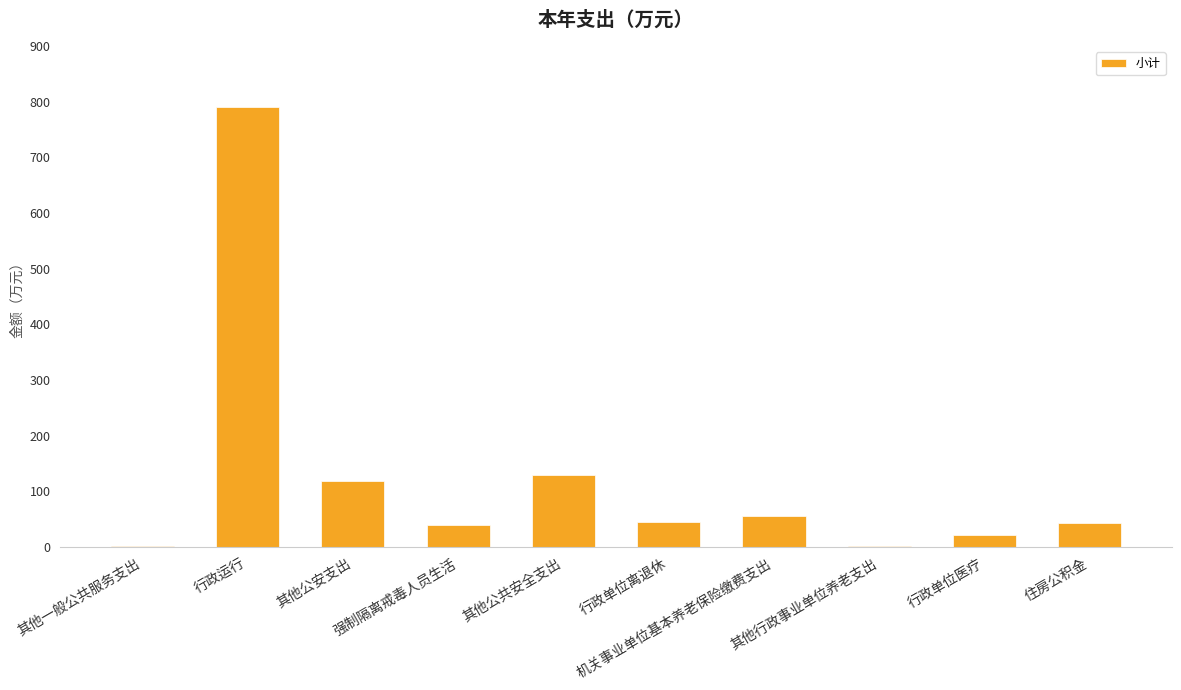

Is it true that the value at 行政单位医疗 is 22.0?

True